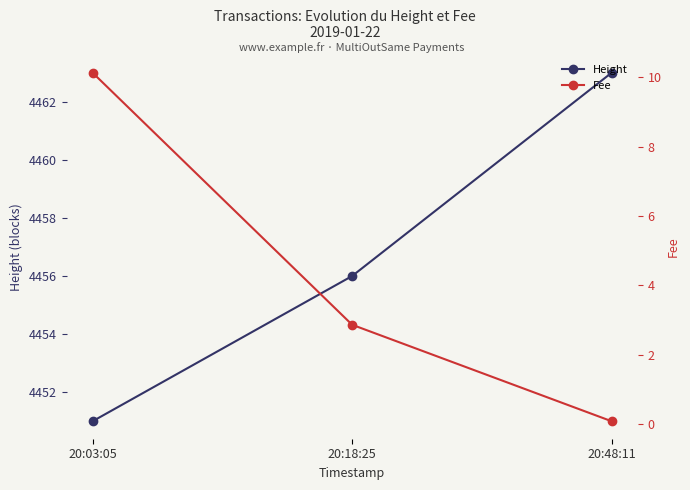

Which series has the widest spread of values?

Height